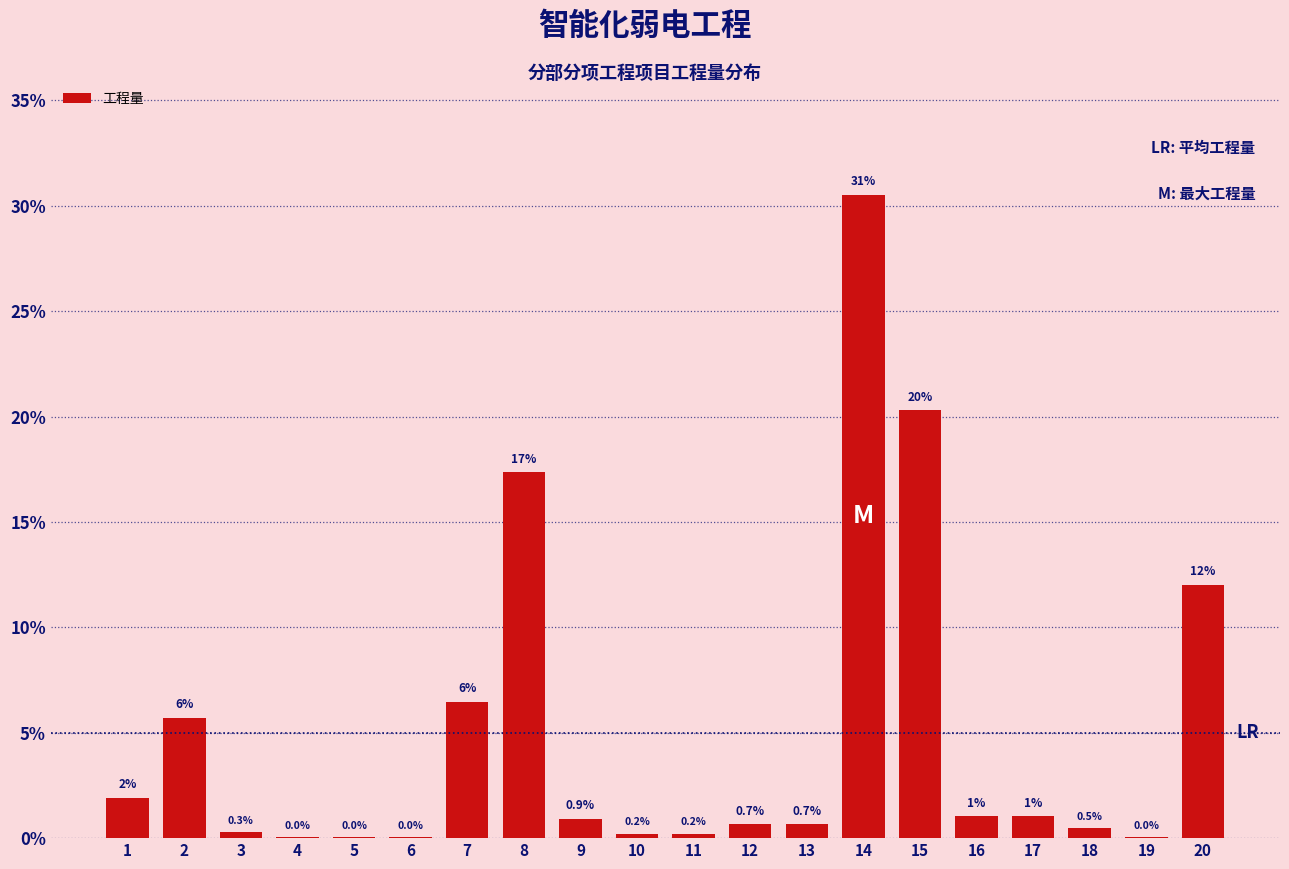

What is the change in value from 4 to 20?

+12.0